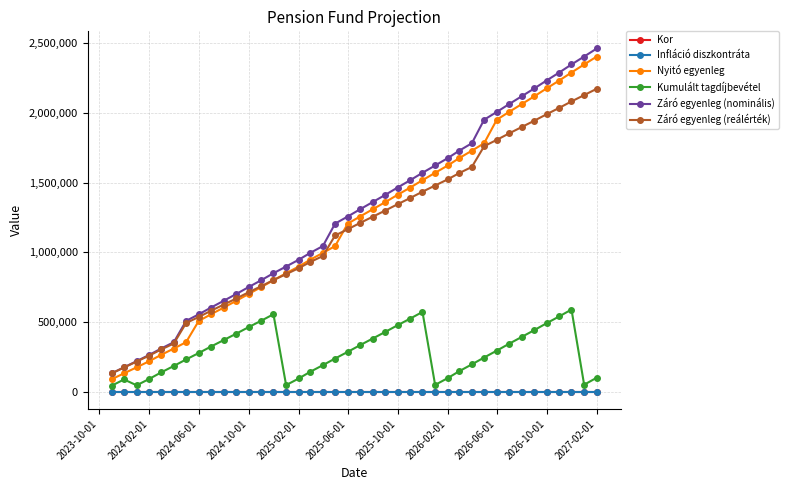

True or false: Záró egyenleg (reálérték) and Kumulált tagdíjbevétel intersect in this chart.

False